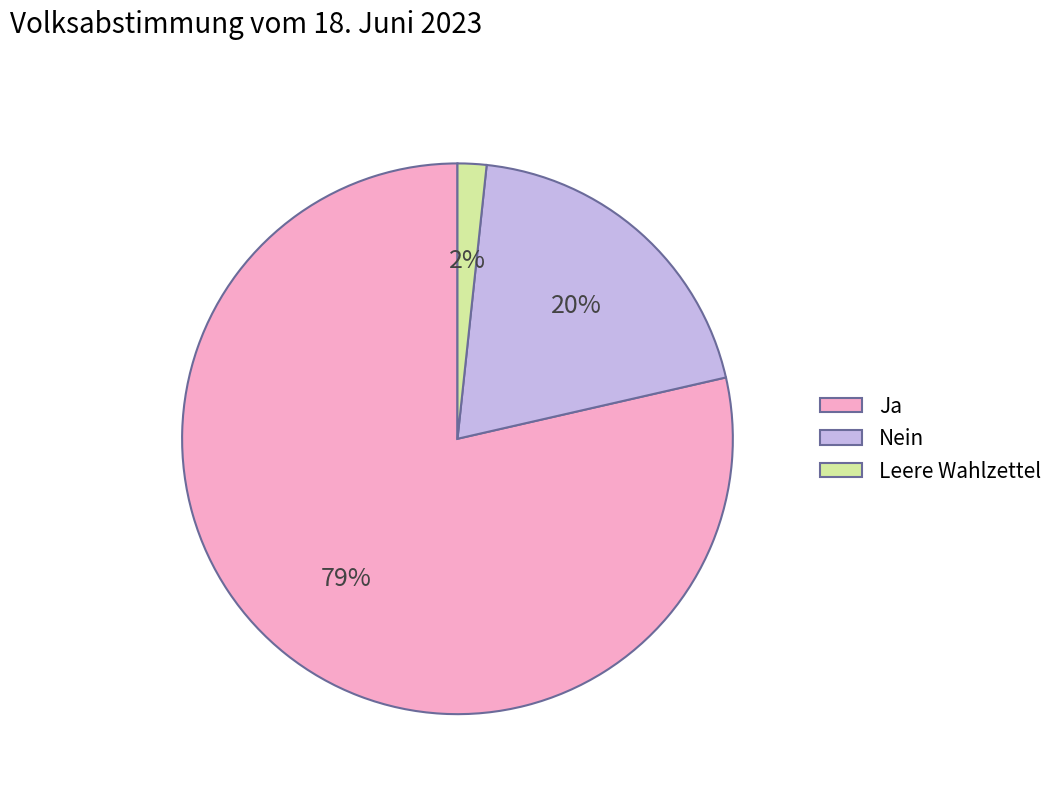

To the nearest percent, what is the average slice percentage?

33%